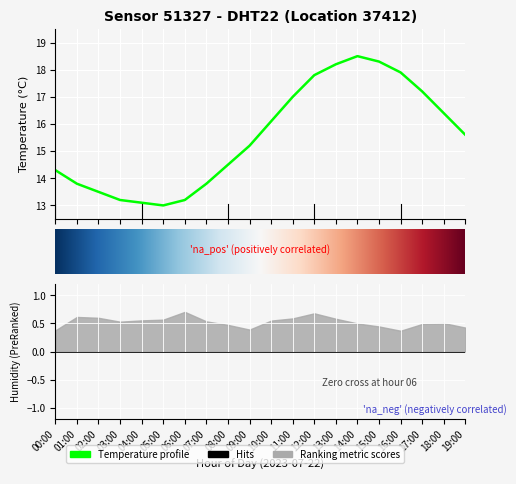

Rank the categories by value from lowest to highest.

05:00, 04:00, 03:00, 06:00, 02:00, 01:00, 07:00, 00:00, 08:00, 09:00, 19:00, 10:00, 18:00, 11:00, 17:00, 12:00, 16:00, 13:00, 15:00, 14:00